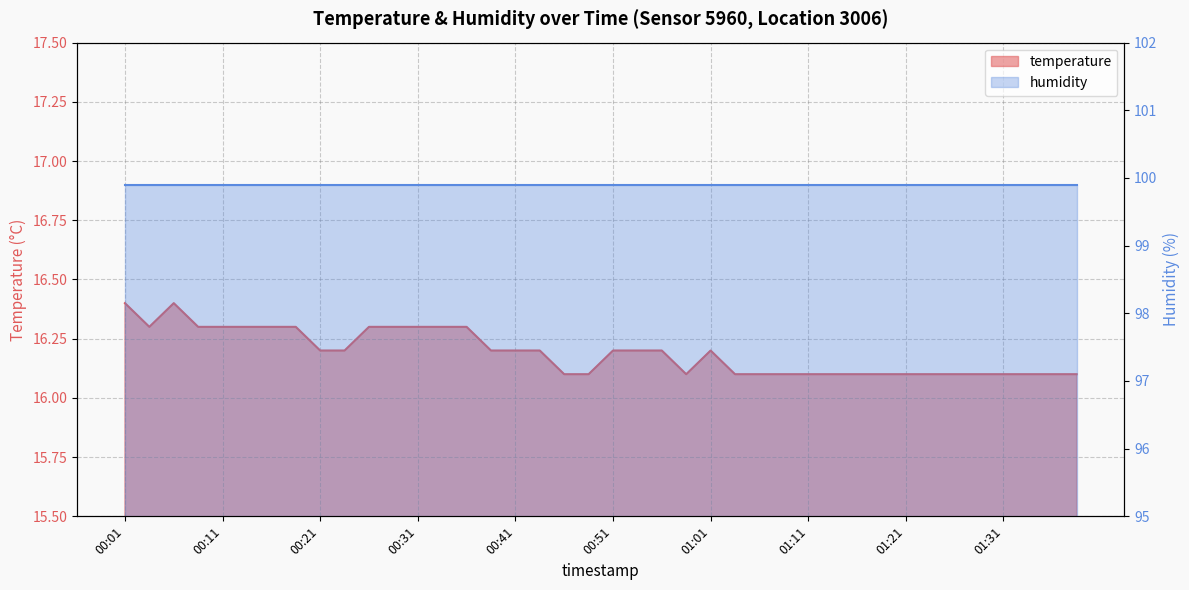

Between 01:31 and 01:08, which is larger?

01:31